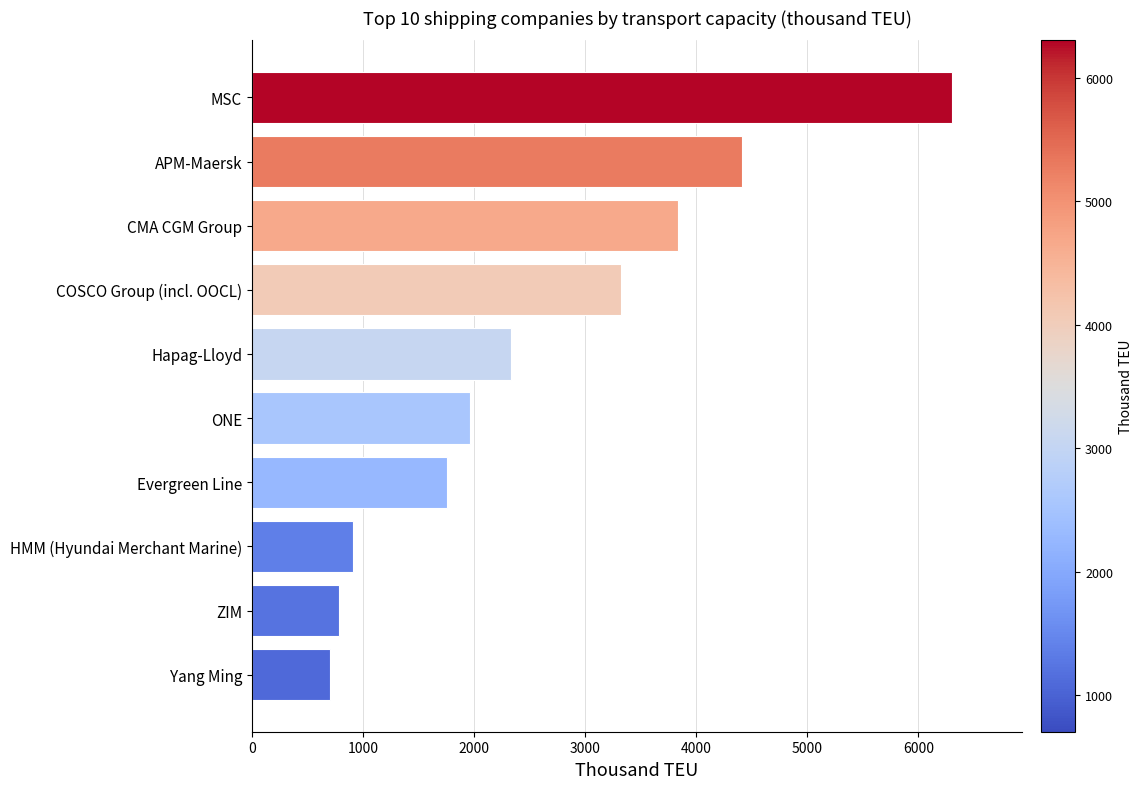

What is the maximum value shown in the chart?

6304